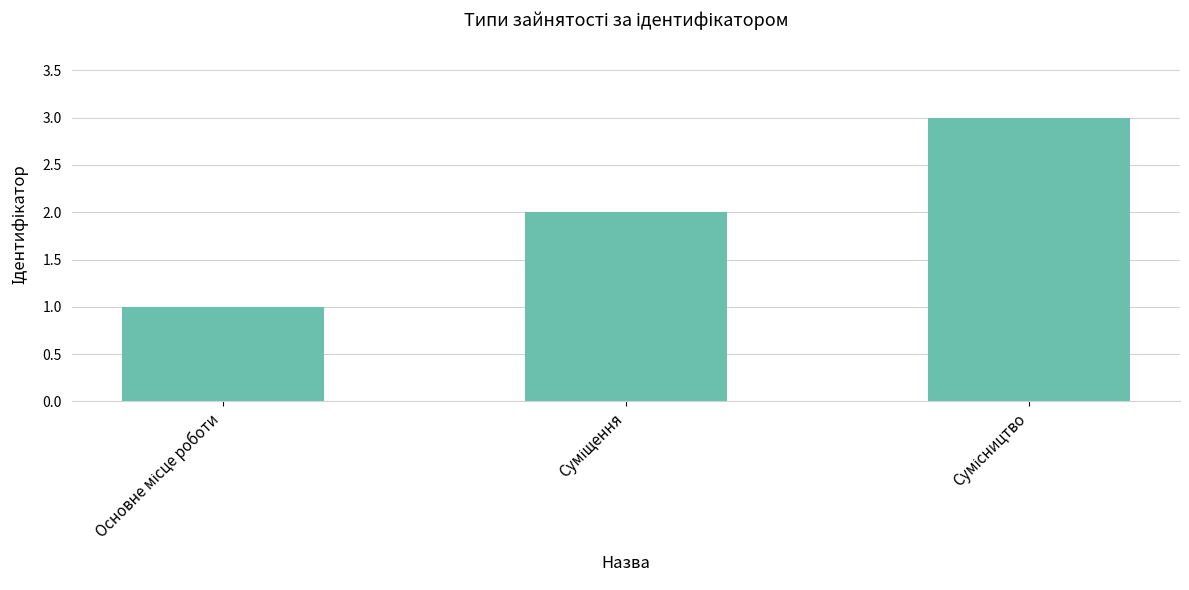

Reading left to right, list all the values displayed in this chart.

1	2	3